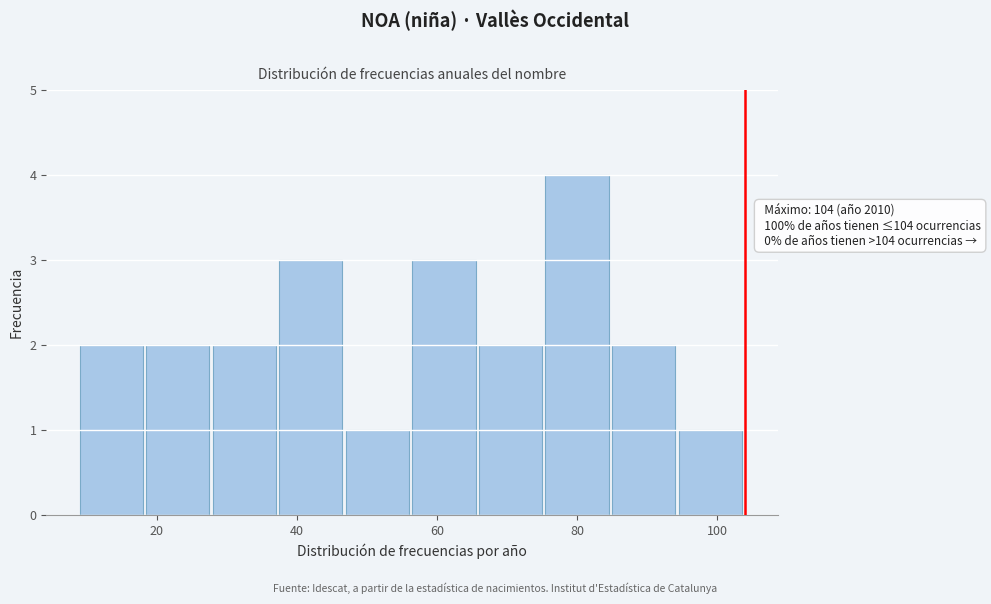

Which range on the x-axis has the tallest bar?

75.5 to 85.0